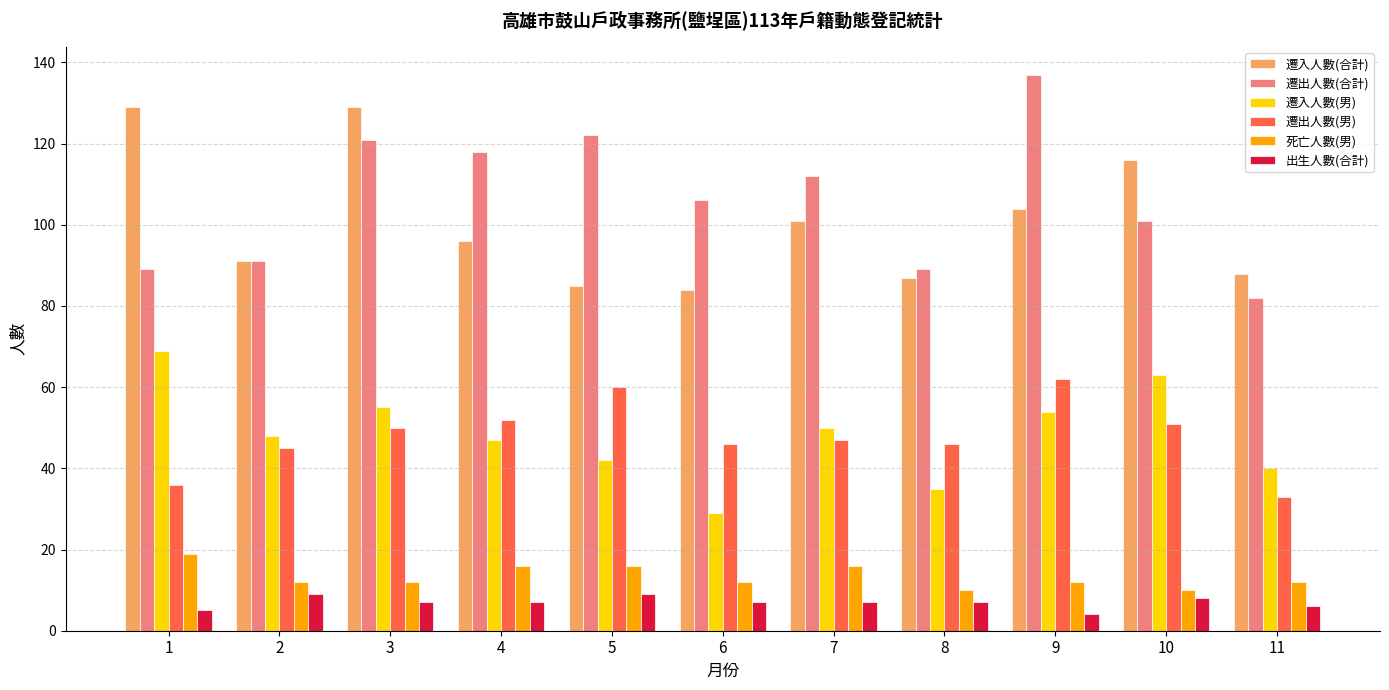

List the series in order of their peak value, lowest first.

出生人數(合計), 死亡人數(男), 遷出人數(男), 遷入人數(男), 遷入人數(合計), 遷出人數(合計)